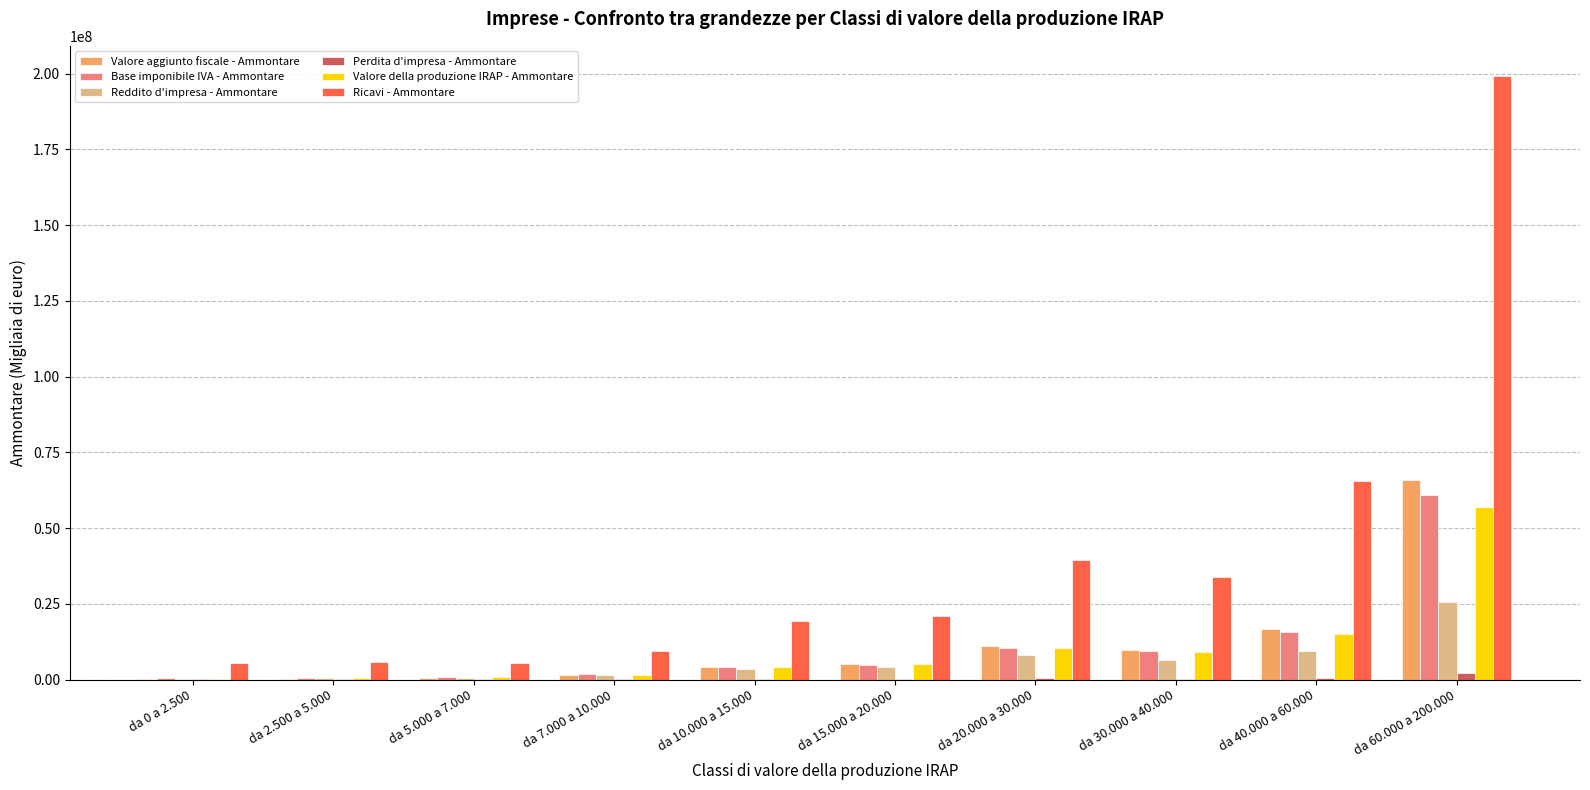

Does the chart contain stacked bars?

No